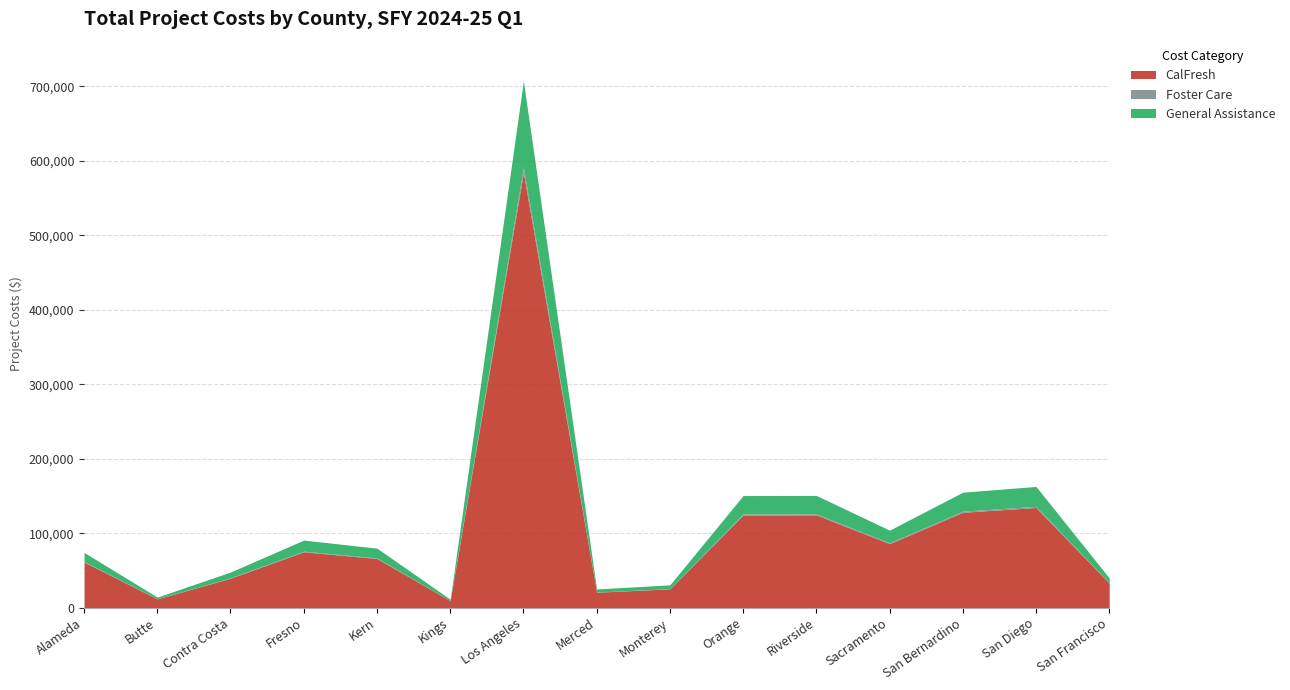

In Foster Care, how many points are higher than both neighbors (excluding endpoints)?

3